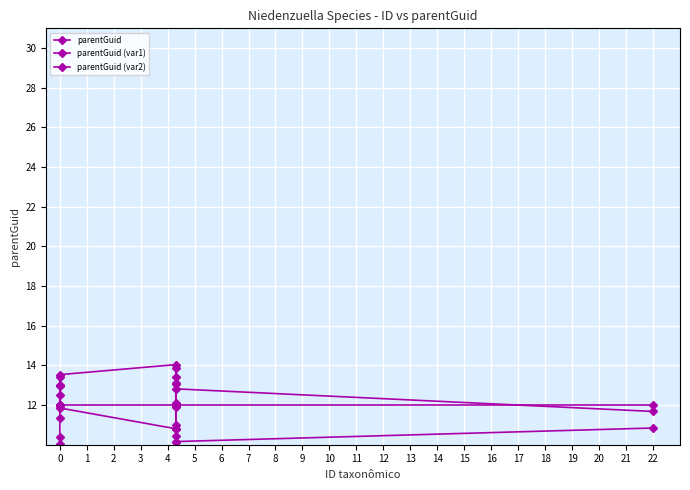

List the series in order of their peak value, highest first.

parentGuid (var2), parentGuid (var1), parentGuid